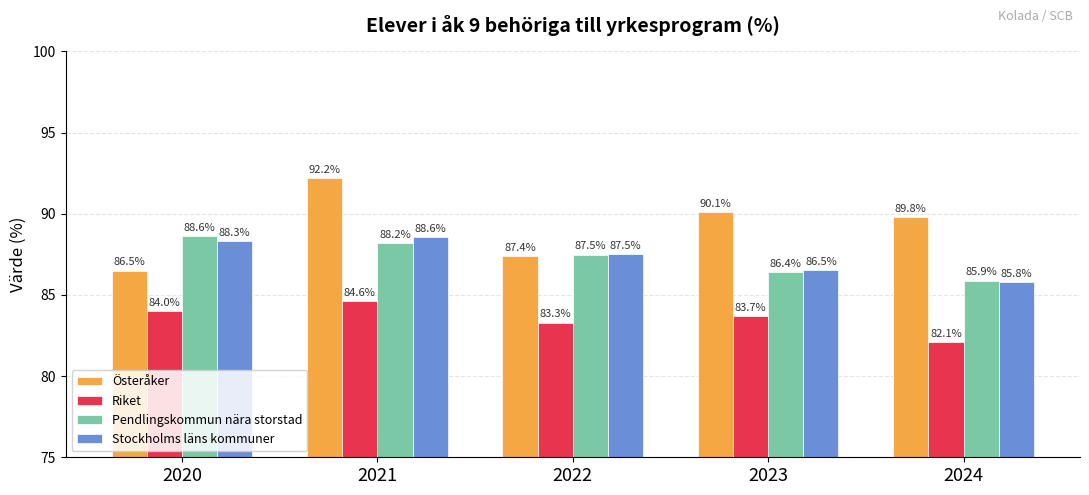

Reading left to right, extract all data points from this chart.

Österåker: 86.5	92.2	87.4	90.1	89.8
Riket: 84.0	84.6	83.3	83.7	82.1
Pendlingskommun nära storstad: 88.6	88.2	87.5	86.4	85.9
Stockholms läns kommuner: 88.3	88.6	87.5	86.5	85.8